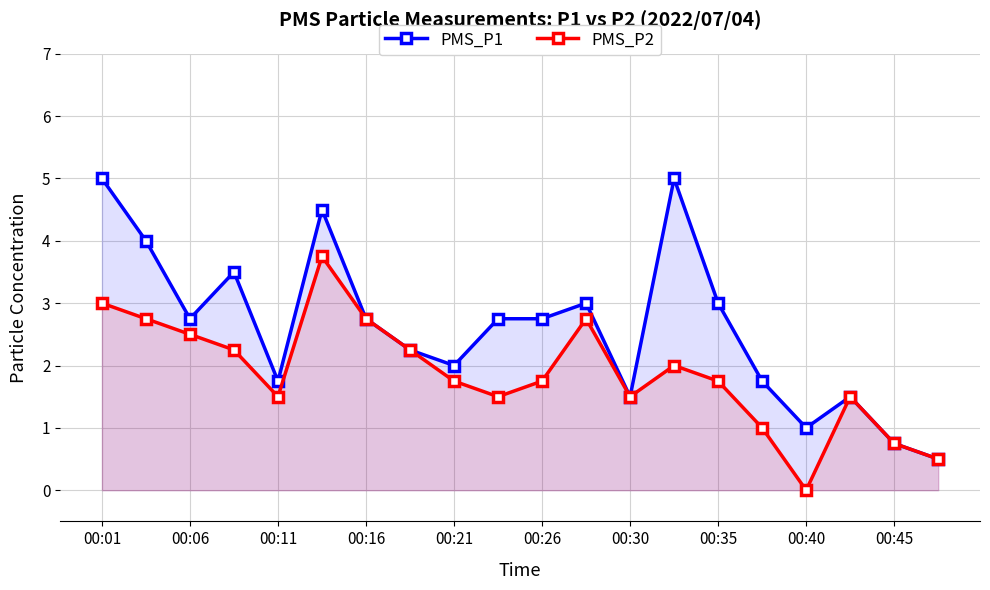

What is the total value across all series at 00:40?

1.0